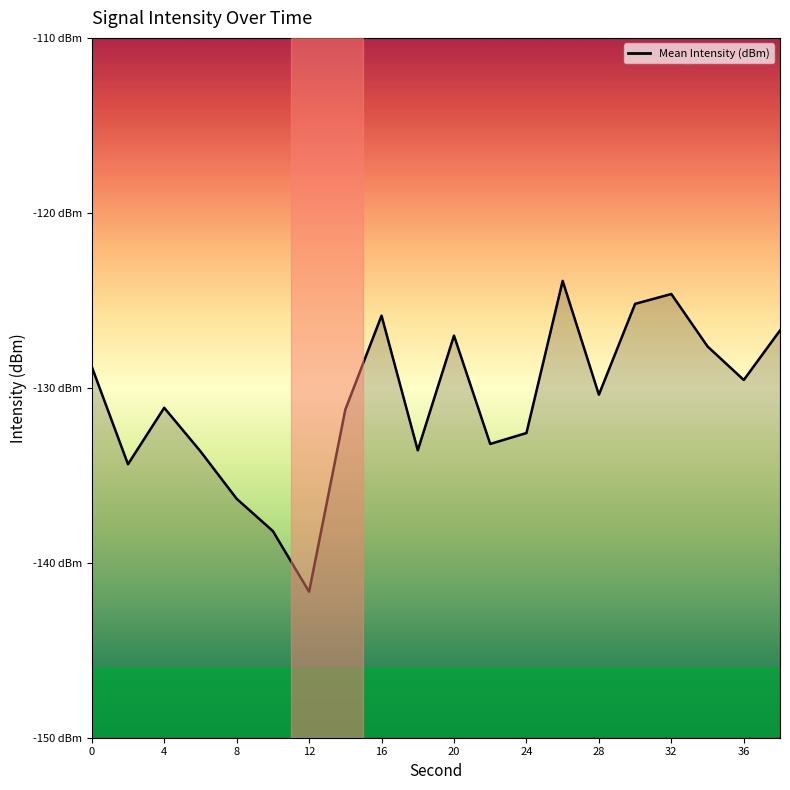

Count the number of data series in this chart.

1